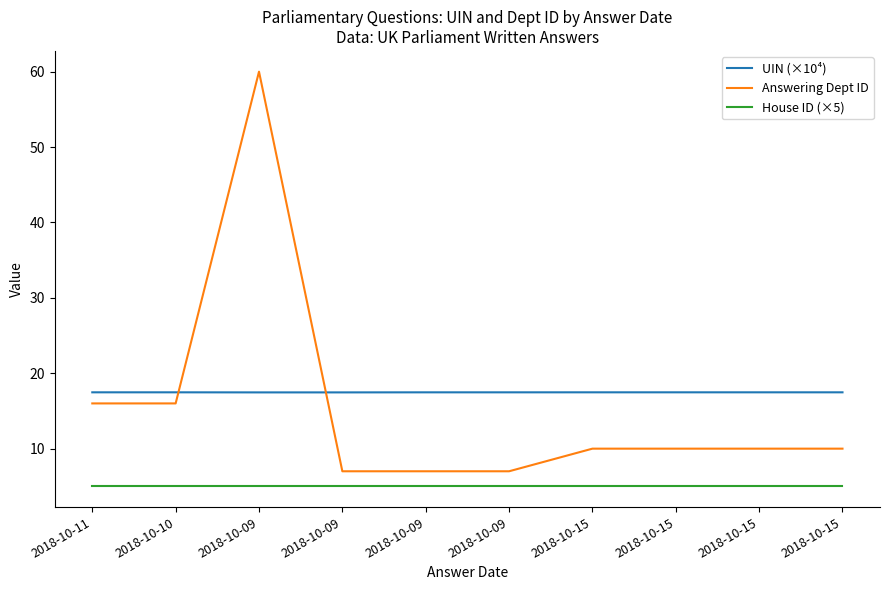

What is the total value across all series at 2018-10-15?

32.5